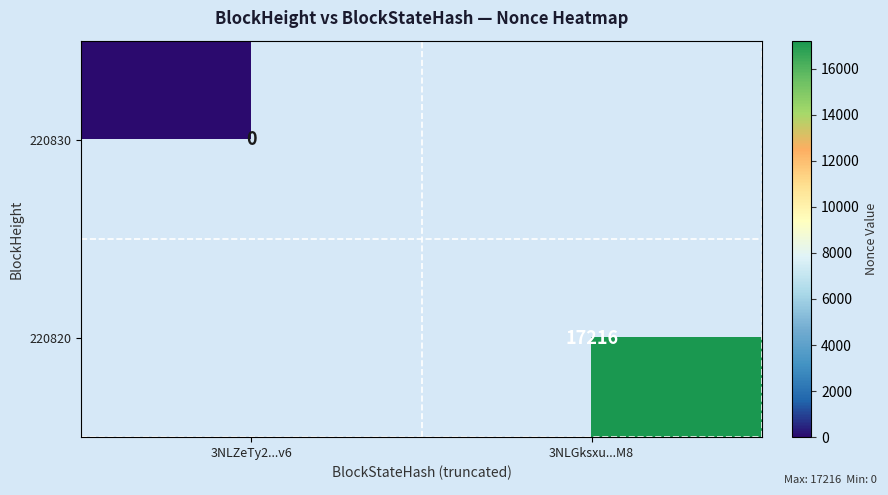

True or false: 220820 has a value of 5312.2 at 3NLGksxu...M8.

False